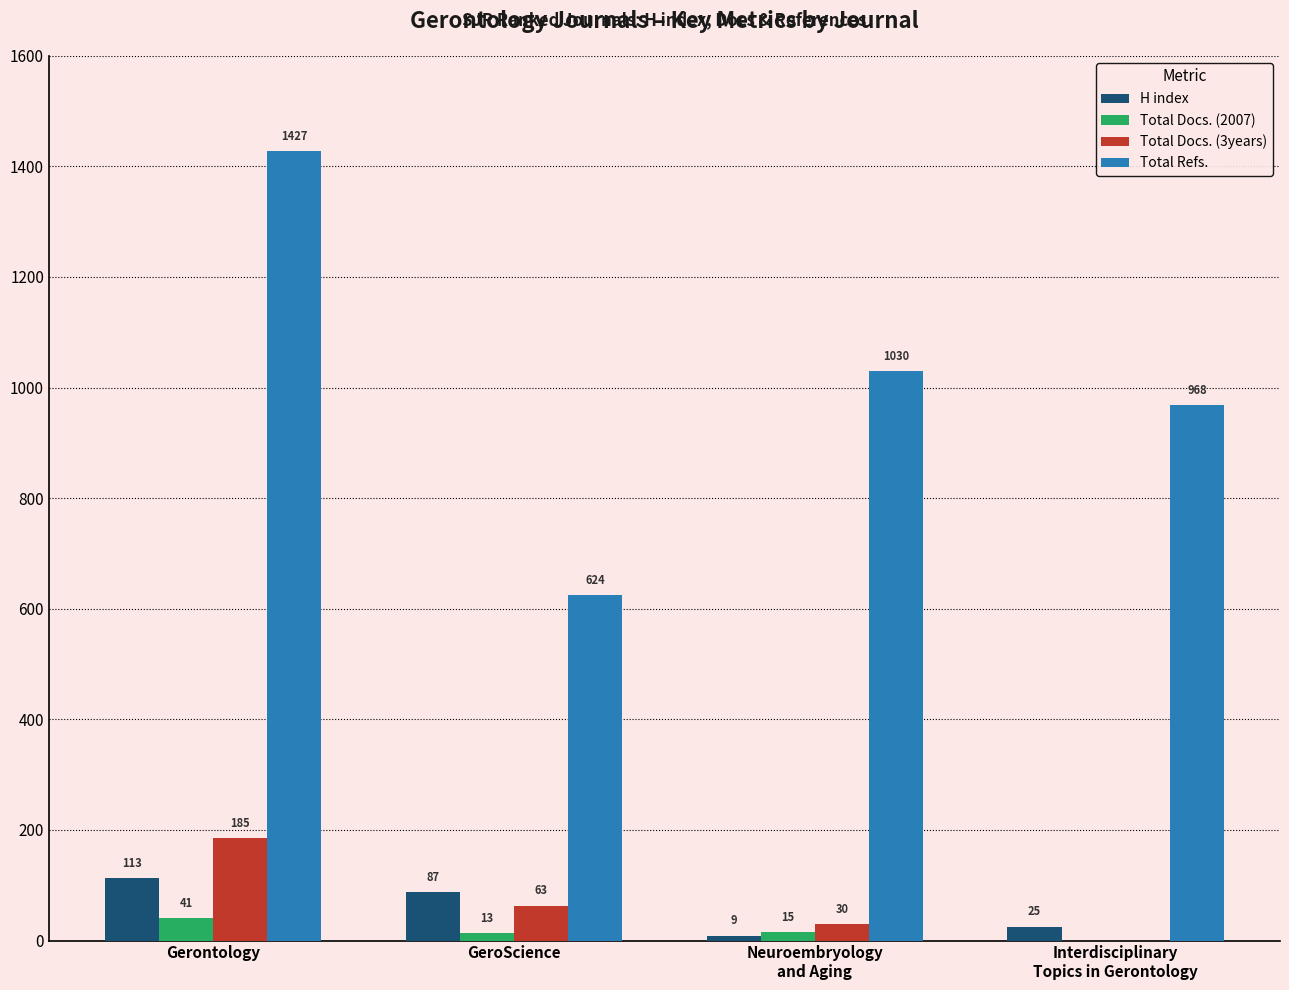

At which category is the sum across all series the highest?

Gerontology